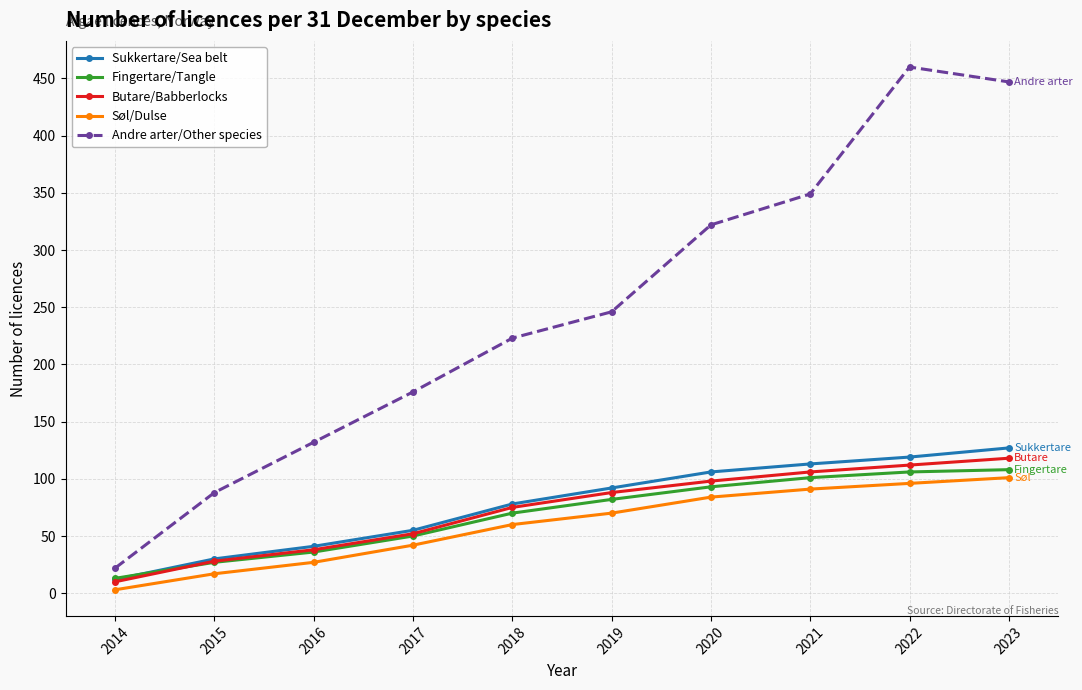

True or false: Fingertare/Tangle and Søl/Dulse cross at least once.

False